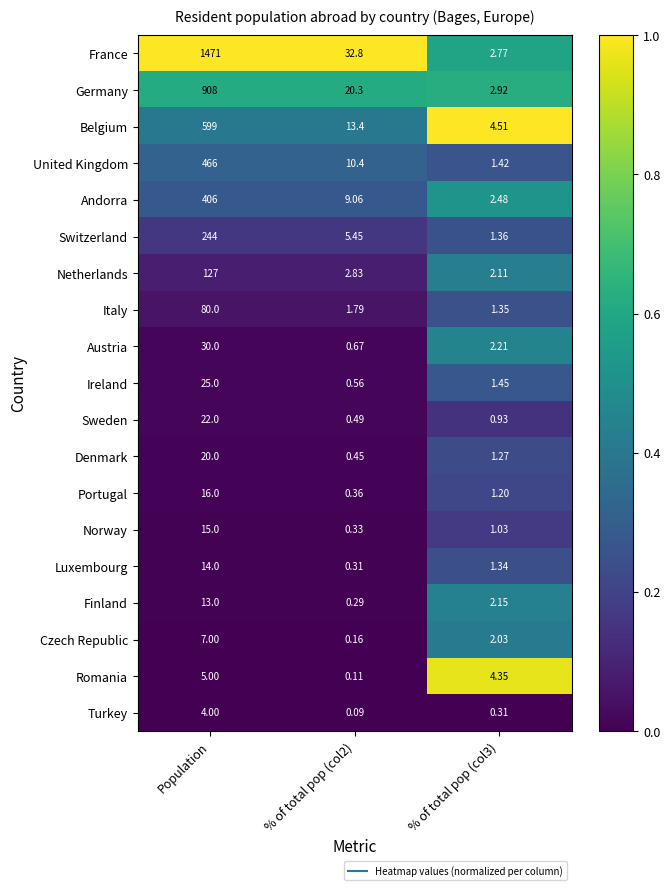

Rank the series at % of total pop (col3) from highest to lowest value.

Belgium, Romania, Germany, France, Andorra, Austria, Finland, Netherlands, Czech Republic, Ireland, United Kingdom, Switzerland, Italy, Luxembourg, Denmark, Portugal, Norway, Sweden, Turkey